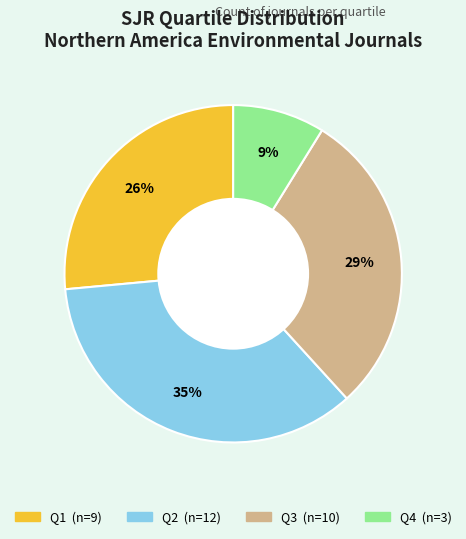

How many segments does this pie chart have?

4